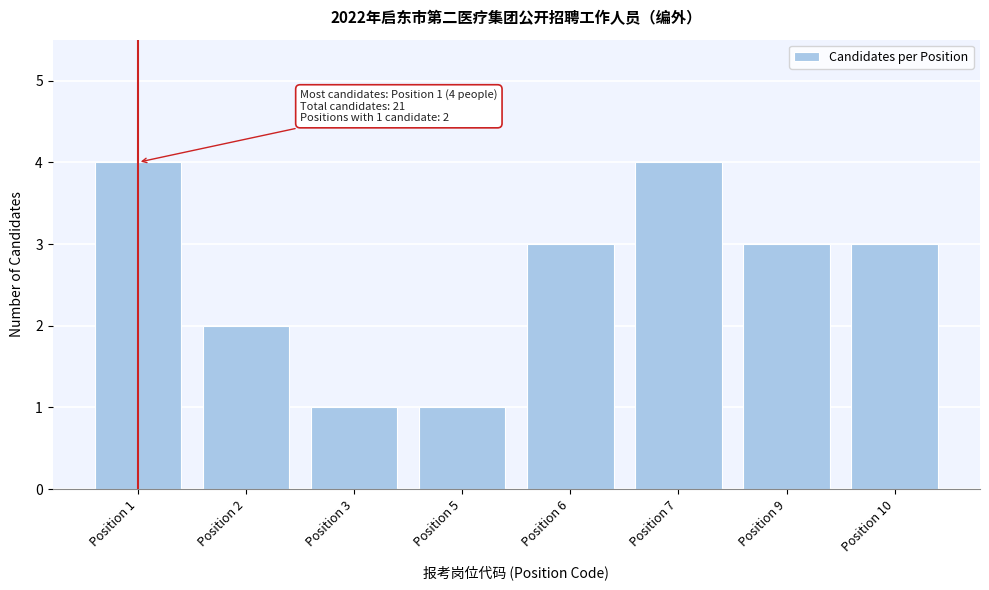

Reading left to right, extract all data points from this chart.

Position 1=4	Position 2=2	Position 3=1	Position 5=1	Position 6=3	Position 7=4	Position 9=3	Position 10=3